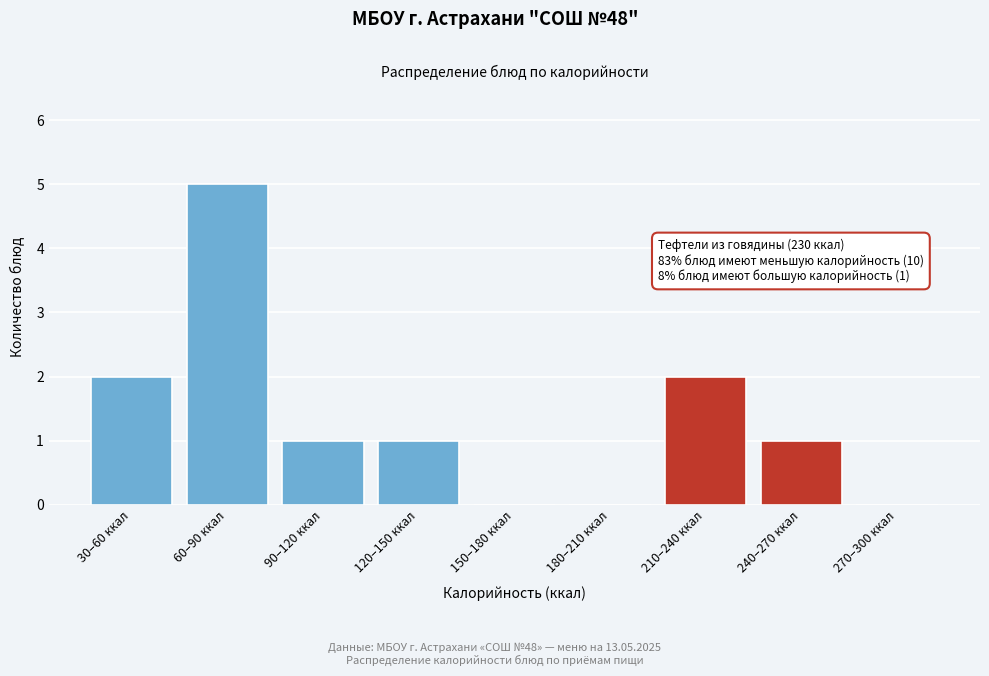

Reading left to right, extract all data points from this chart.

30–60 ккал=2	60–90 ккал=5	90–120 ккал=1	120–150 ккал=1	150–180 ккал=0	180–210 ккал=0	210–240 ккал=2	240–270 ккал=1	270–300 ккал=0